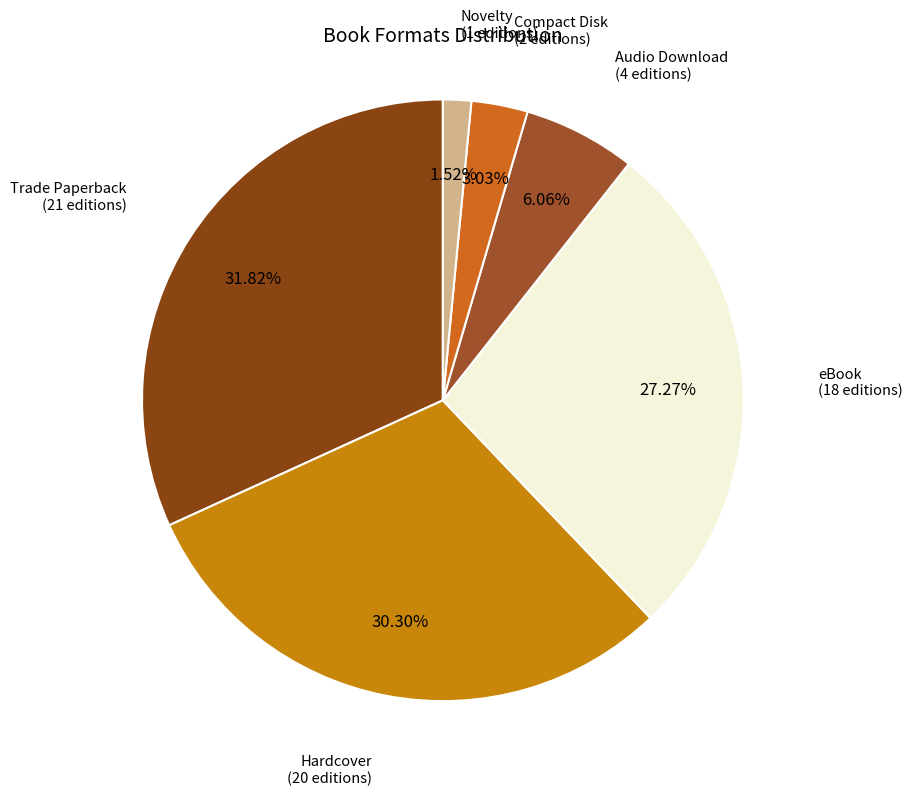

Which has a higher value, Compact Disk or Hardcover?

Hardcover